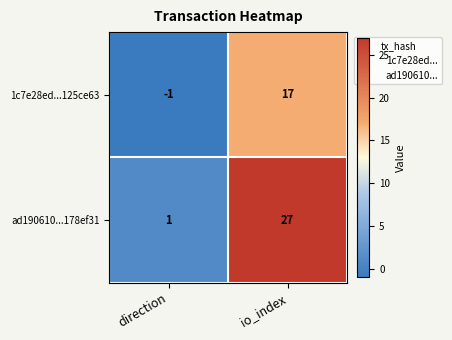

Reading right to left, transcribe all the data shown in this chart.

1c7e28ed...125ce63: io_index=17	direction=-1
ad190610...178ef31: io_index=27	direction=1